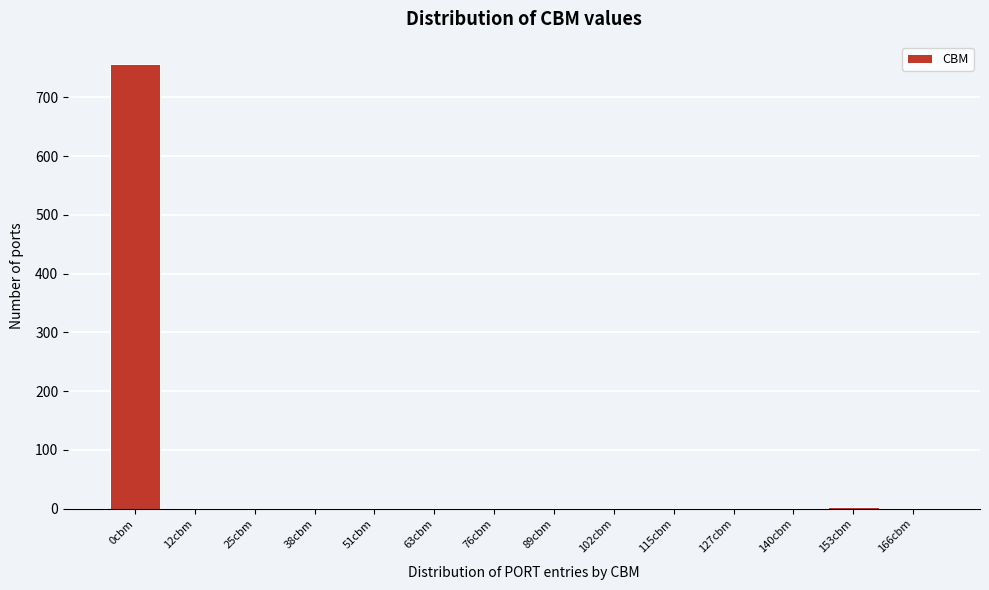

What is the sum of all values?

760